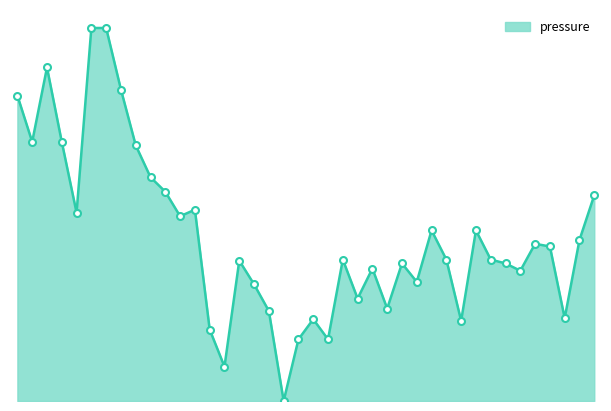

What is the label of the 11th point from the left?

10